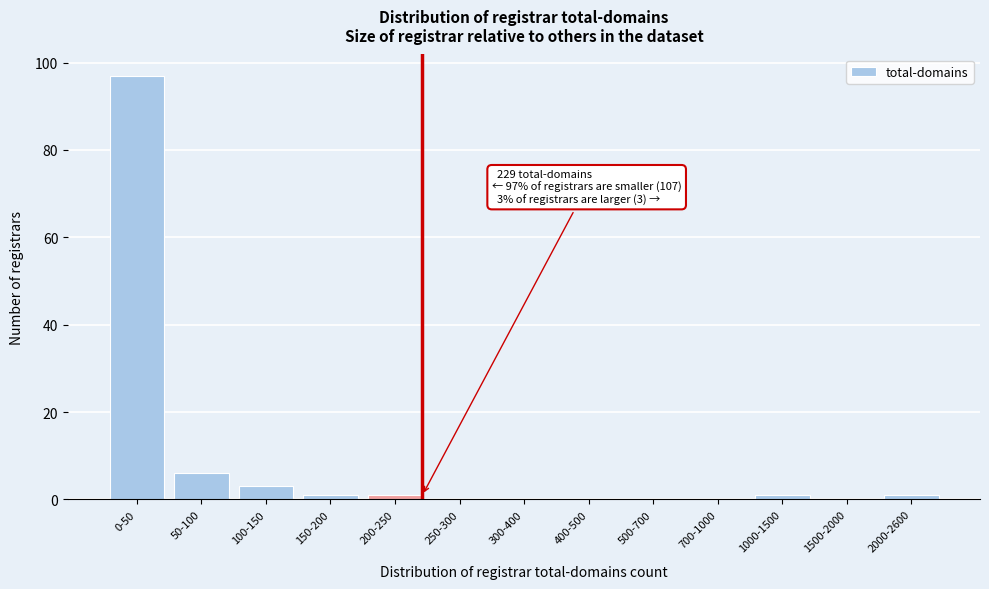

Reading right to left, what are all the values shown in this chart?

2000-2600=1	1500-2000=0	1000-1500=1	700-1000=0	500-700=0	400-500=0	300-400=0	250-300=0	200-250=1	150-200=1	100-150=3	50-100=6	0-50=97